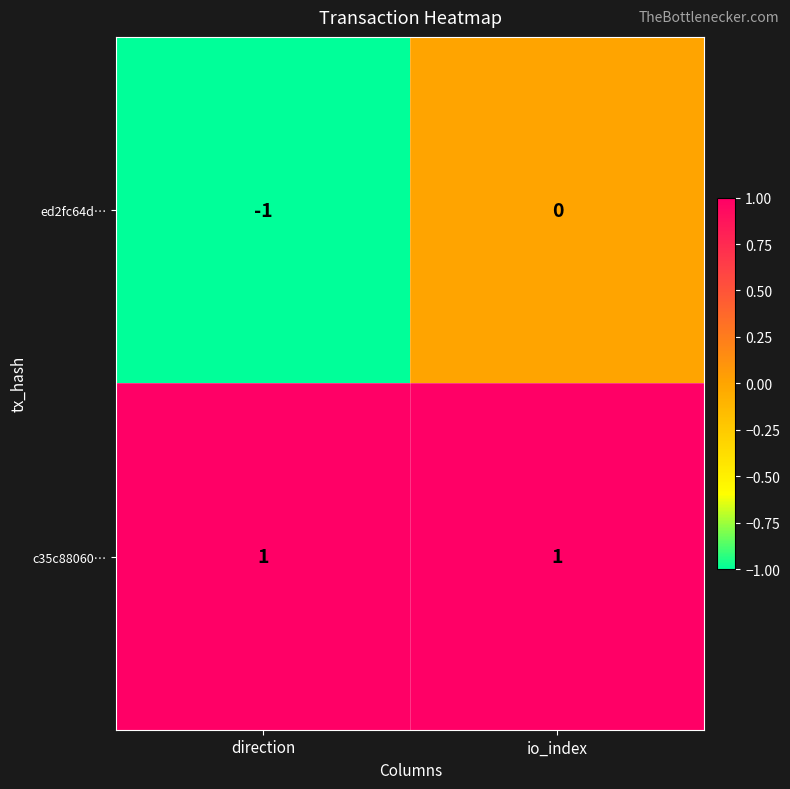

The ed2fc64d… series shows -1 at direction. True or false?

True